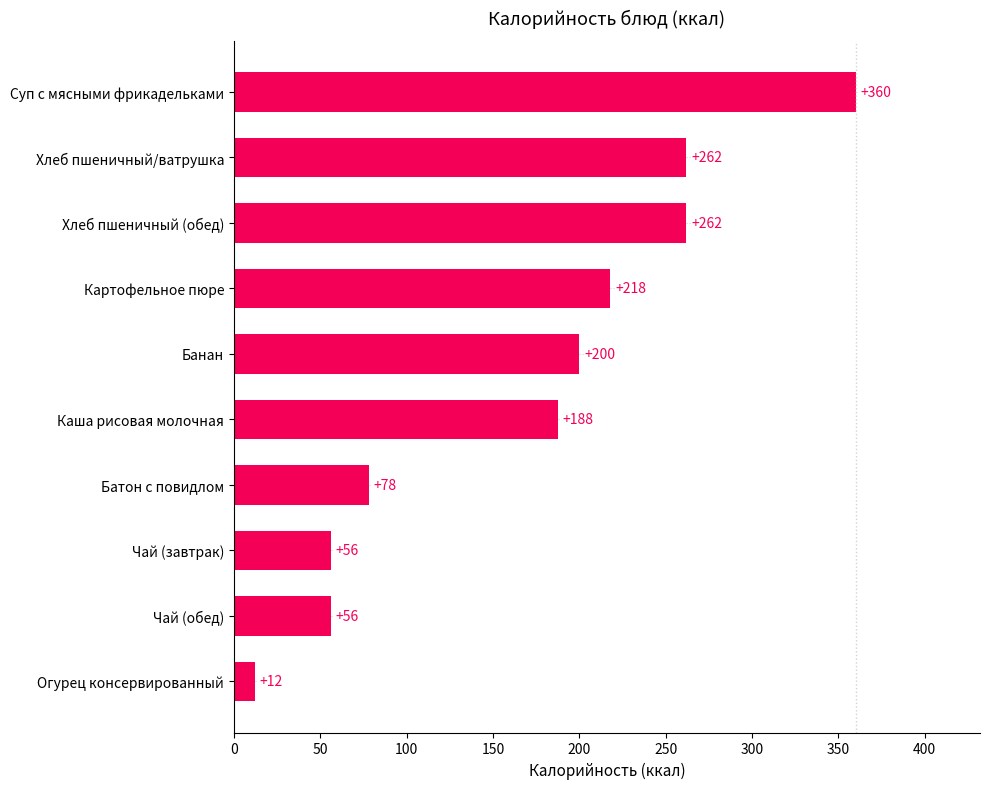

Are the bars grouped side by side (vs. stacked)?

No